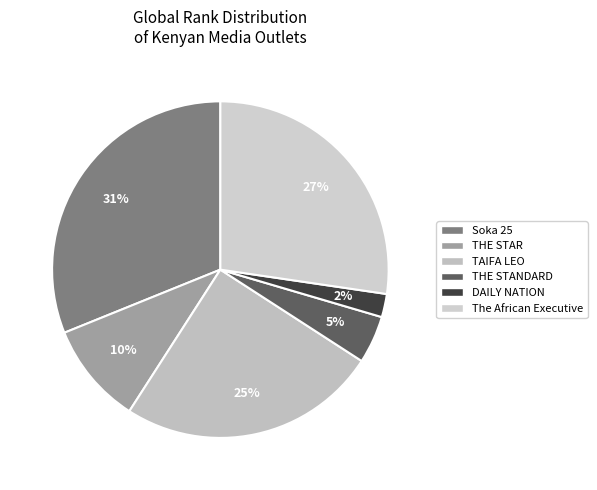

Approximately how many times larger is the value at The African Executive compared to DAILY NATION?

12.2